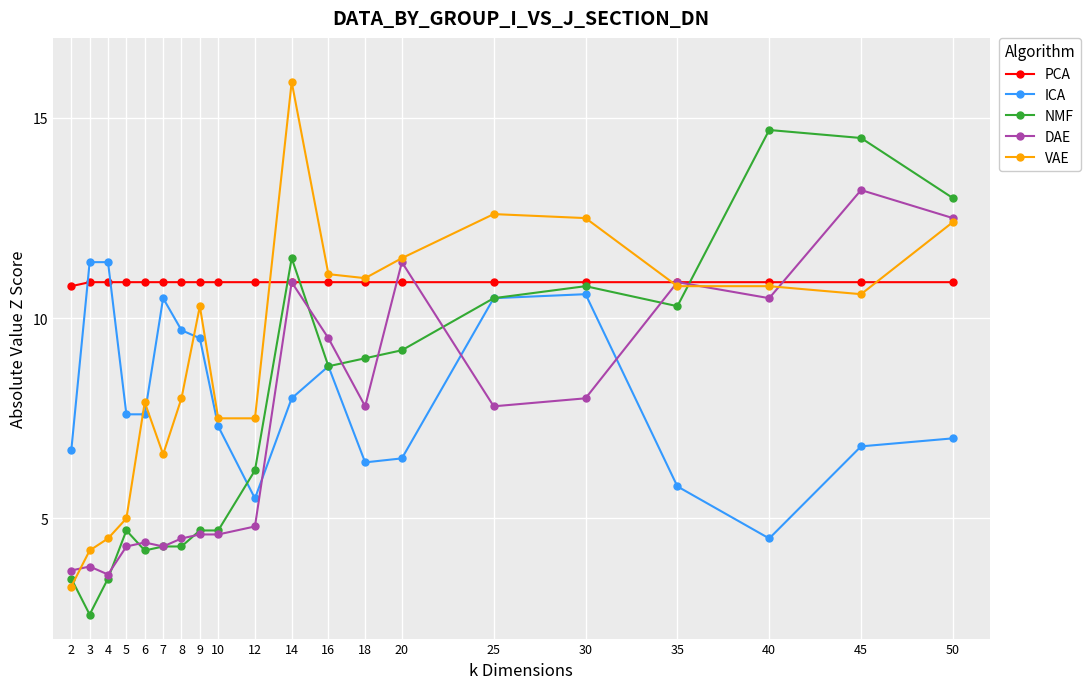

Does the chart have visible grid lines?

Yes